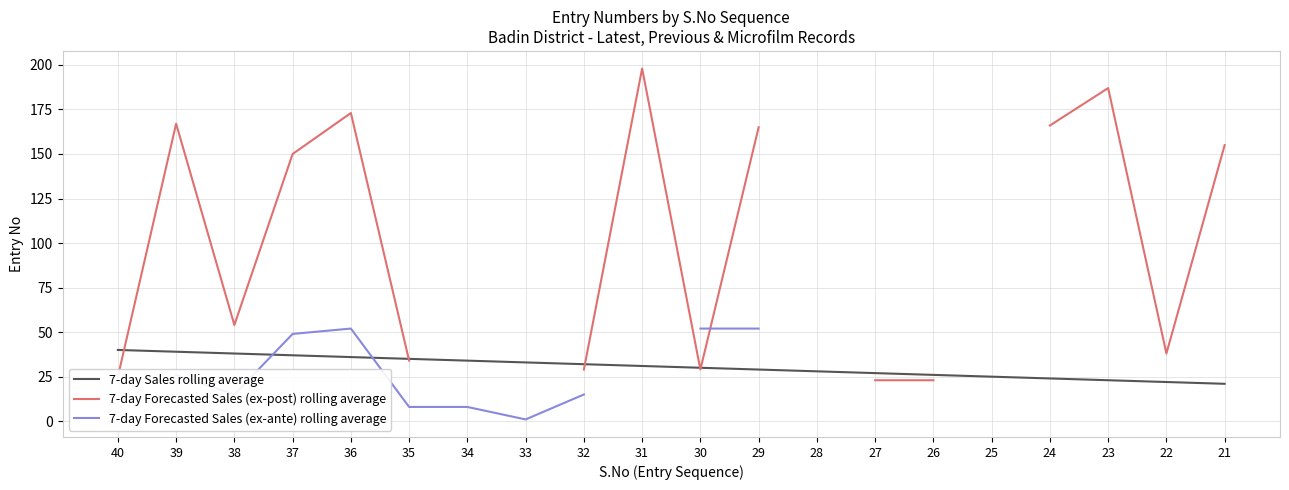

What is the difference between the 7-day Forecasted Sales (ex-post) rolling average values at 29 and 23?

22.0